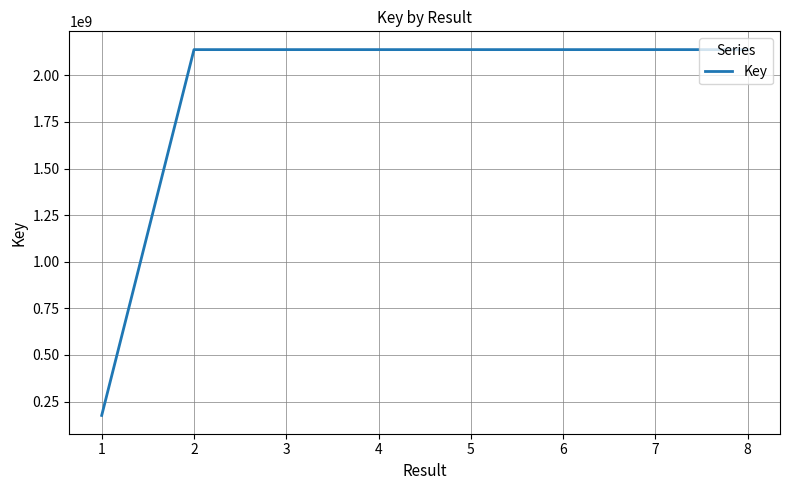

Is it true that the value at 2 is 751838555?

False